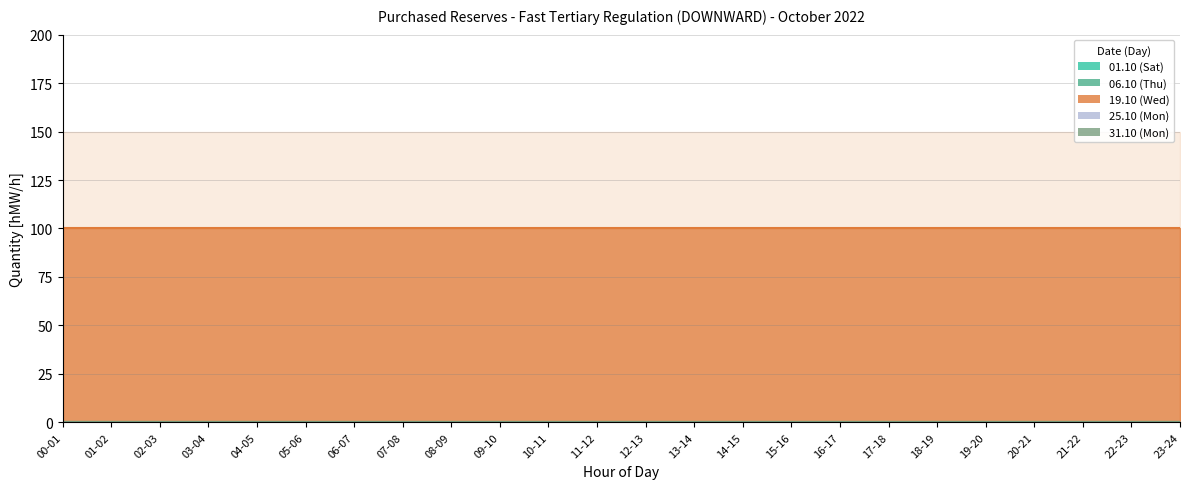

What is the label of the 7th point from the left?

06-07